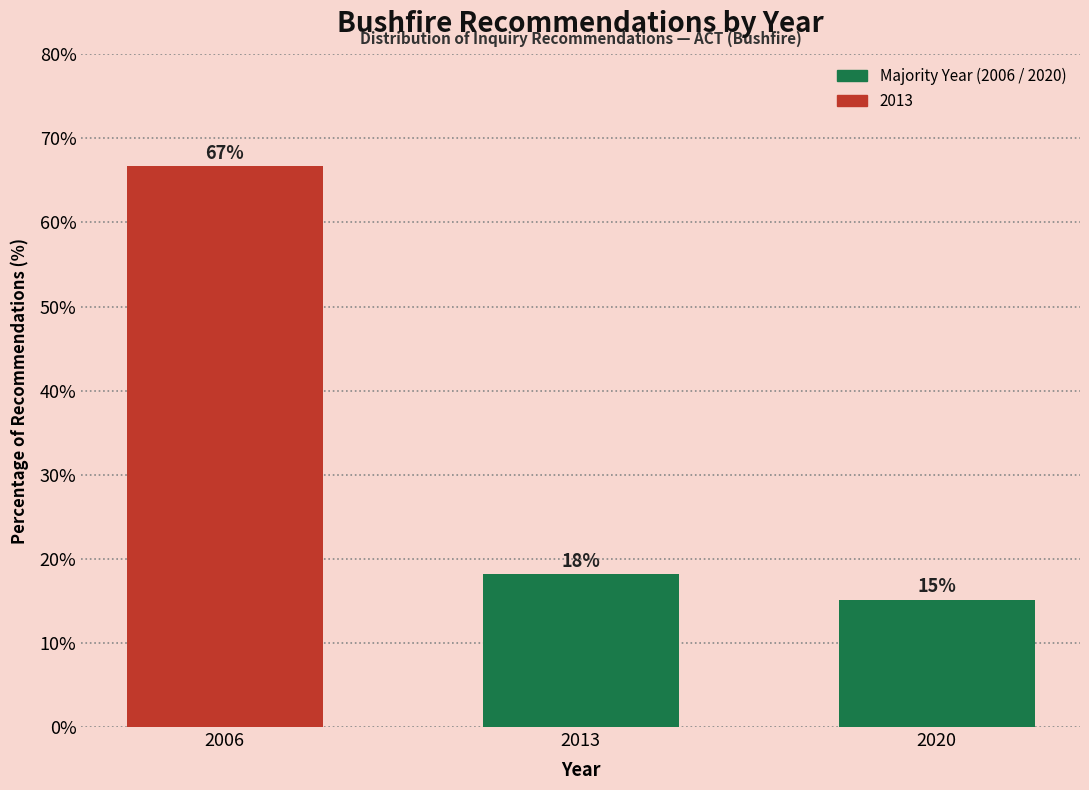

How many bars are there in total?

3